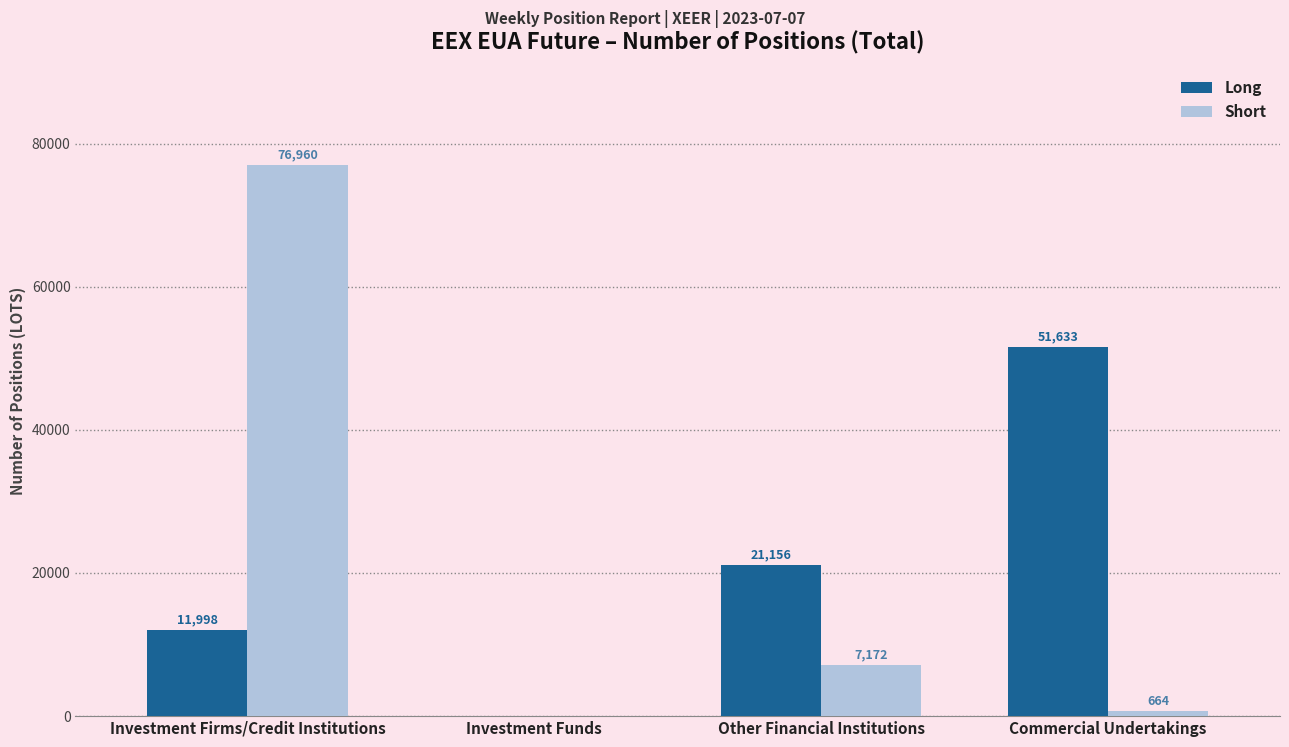

True or false: Long has a value of 10719 at Commercial Undertakings.

False